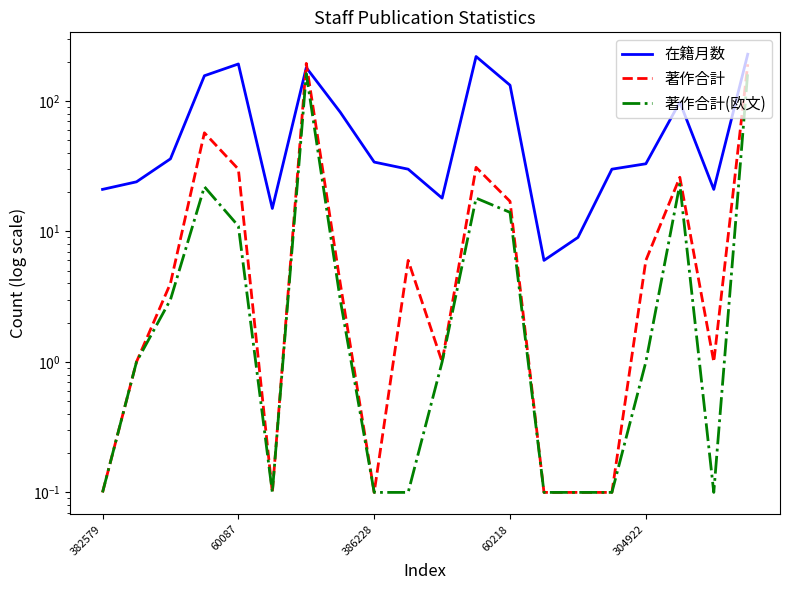

How many data points in 在籍月数 are less than 34?

10